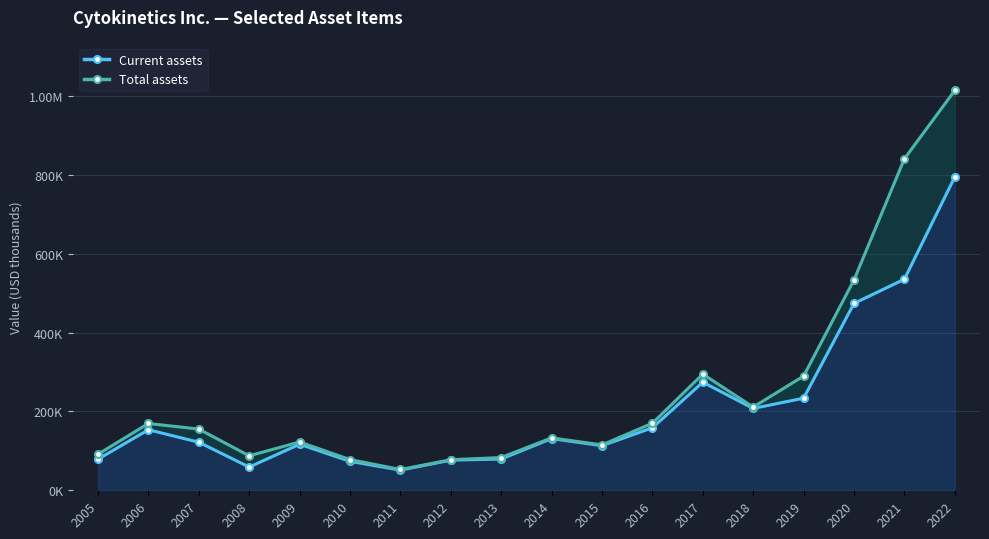

Where does the Total assets series first go above 155370?

2006